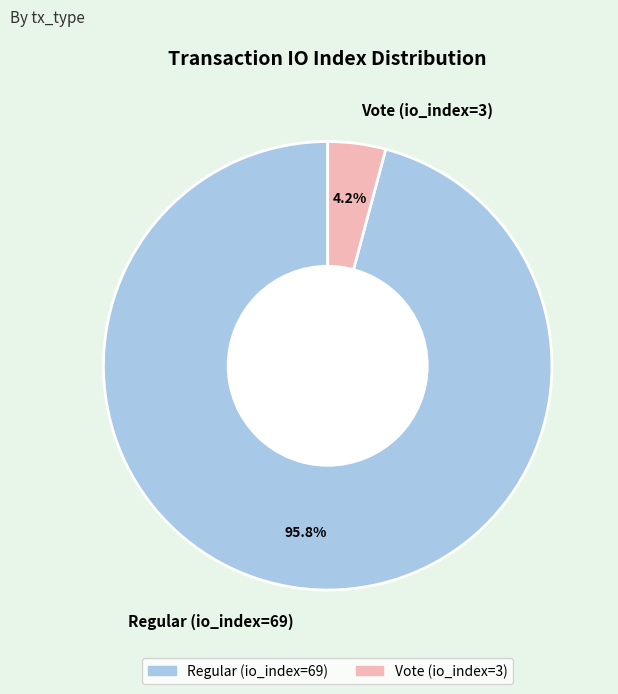

Which has a higher value, Vote (io_index=3) or Regular (io_index=69)?

Regular (io_index=69)